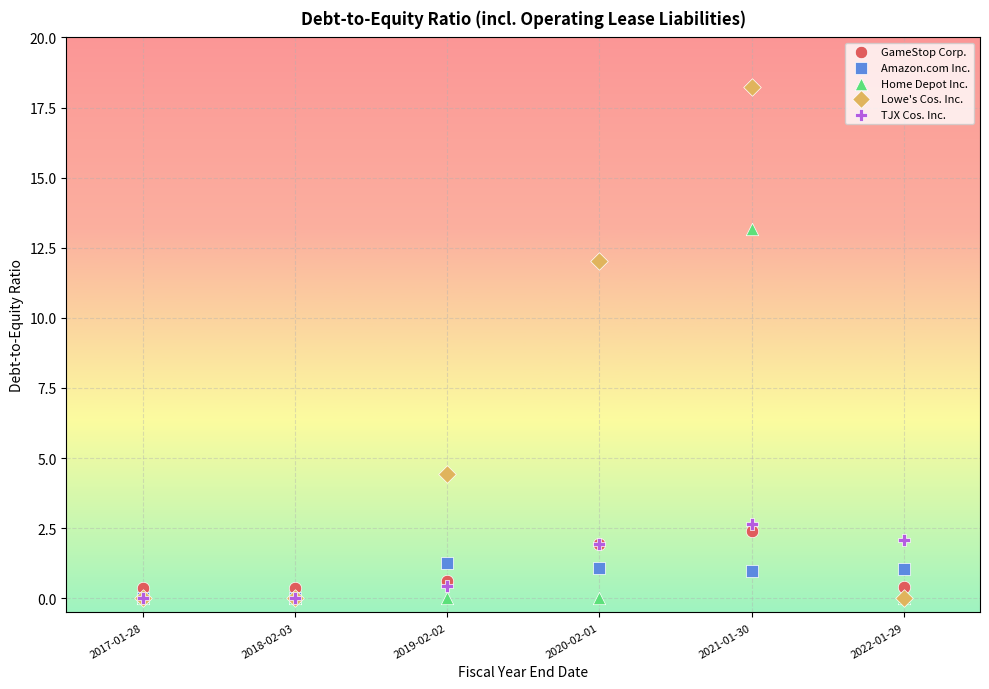

In the Lowe's Cos. Inc. series, what Y value is closest to 9?

12.0